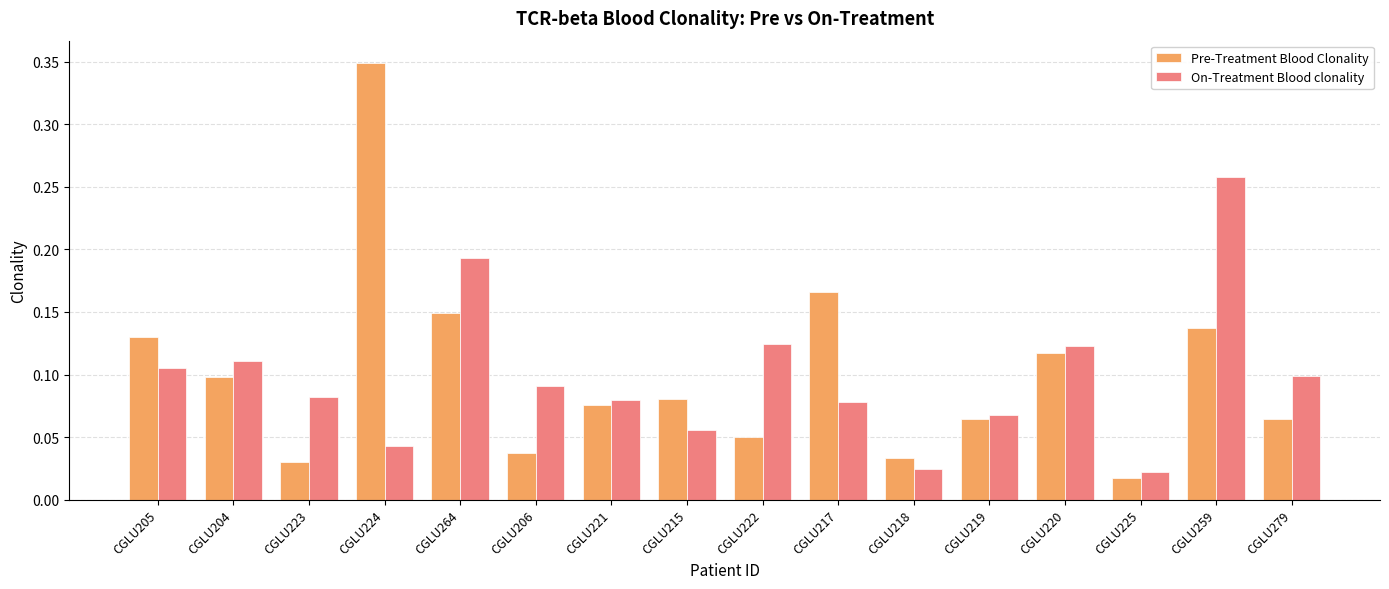

How many groups of bars are there?

16